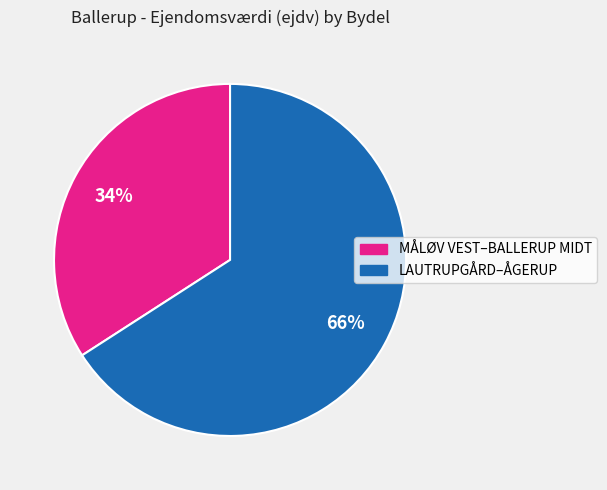

To the nearest percent, what is the average slice percentage?

50%